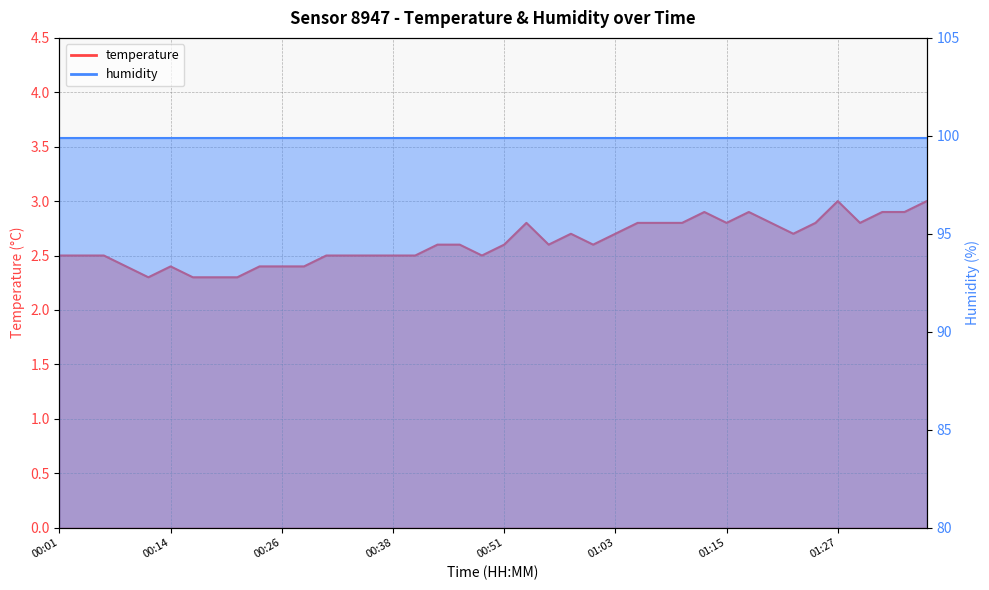

Which has a higher value, 01:30 or 00:38?

01:30